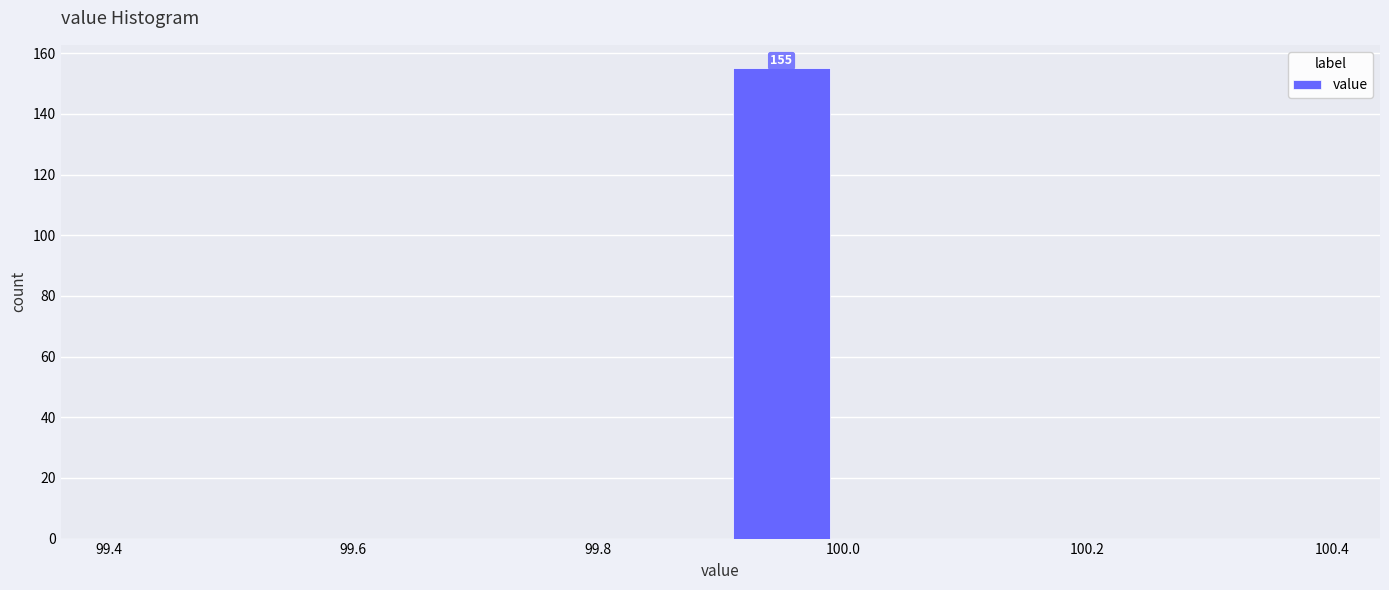

Over which range of the x-axis is the bar tallest?

99.9 to 100.0